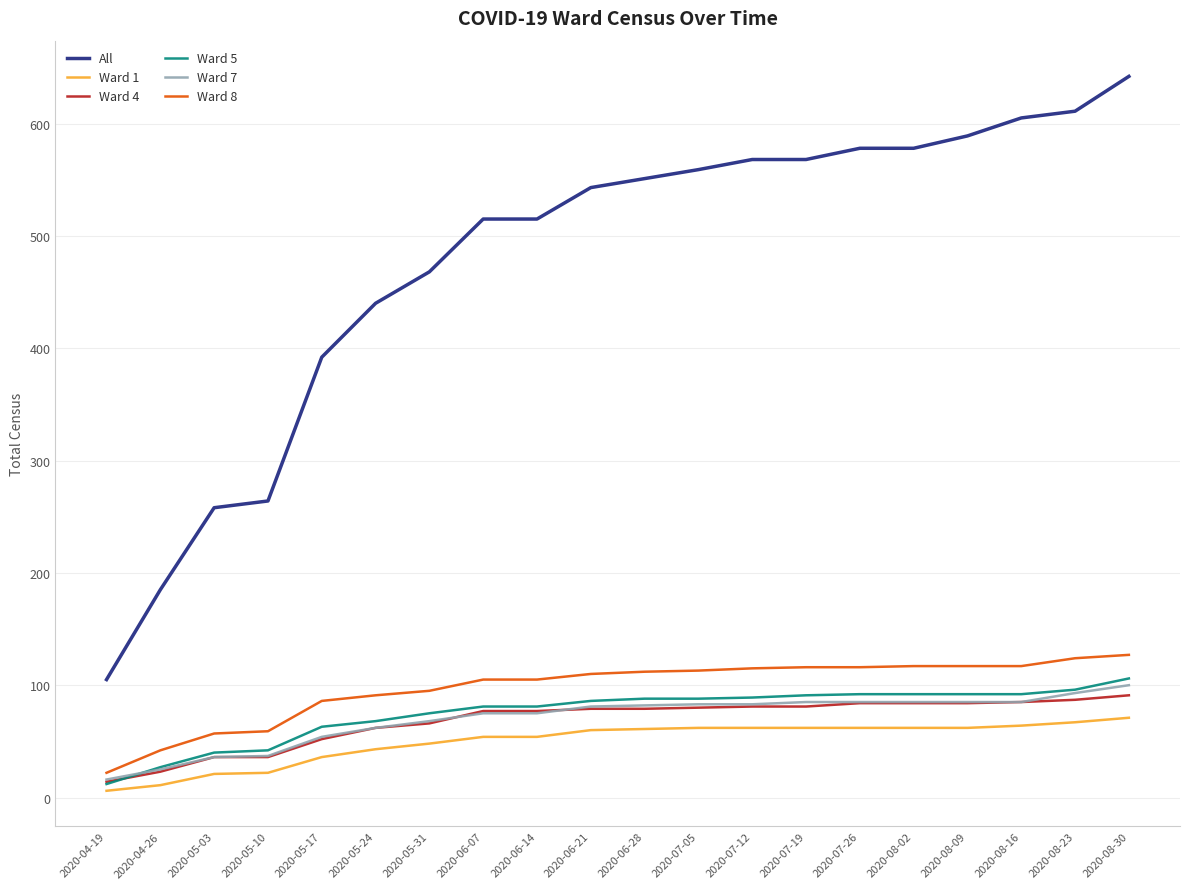

The value of Ward 4 at 2020-08-09 is 84. True or false?

True